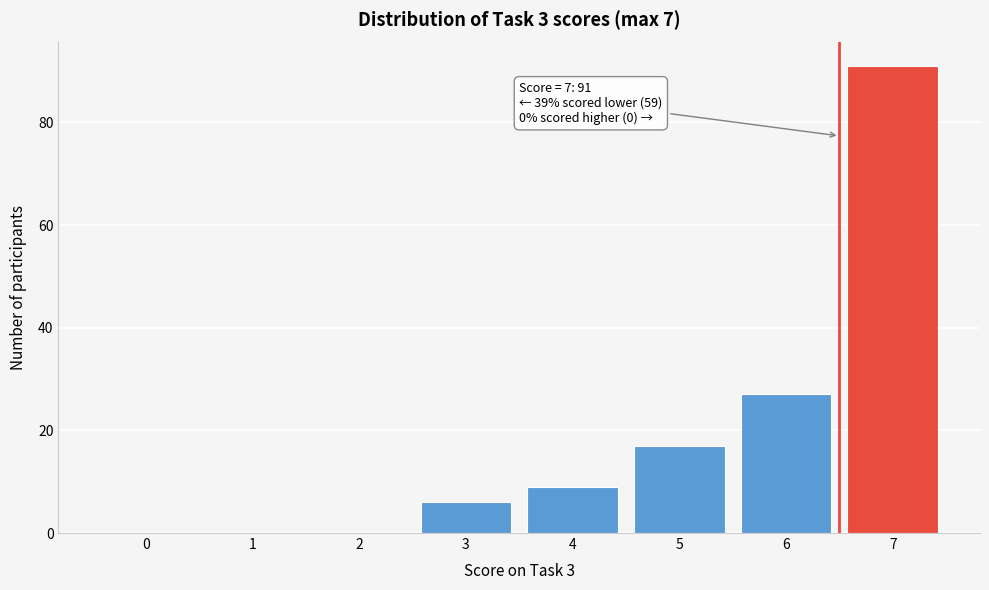

Over which range of the x-axis is the bar tallest?

6.5 to 7.5